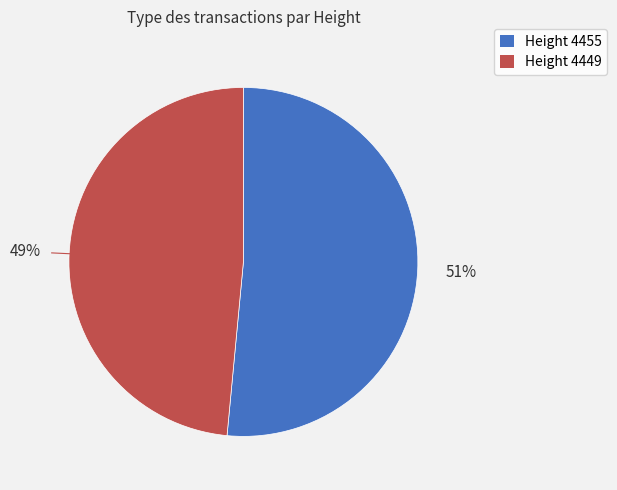

Between Height 4455 and Height 4449, which is larger?

Height 4455